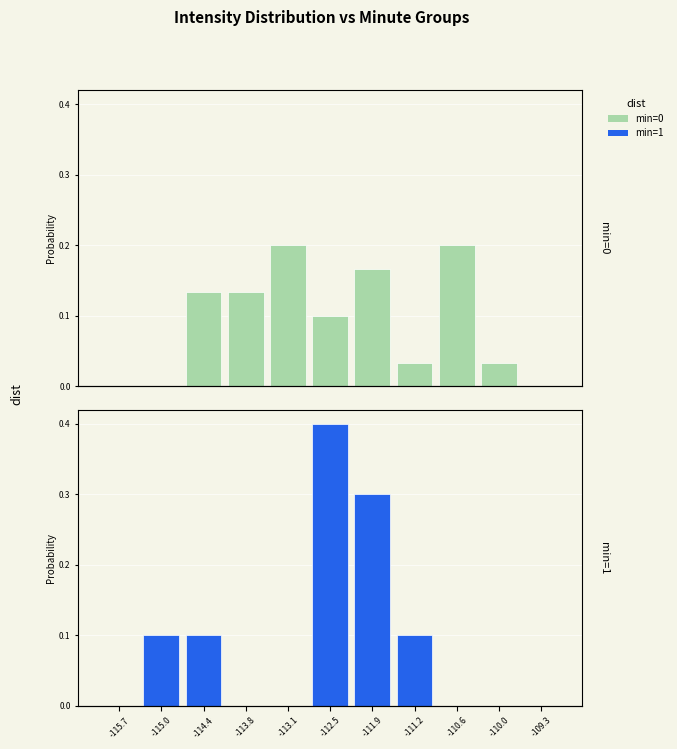

Is the value of min=0 at -110.6 greater than the value of min=1 at -109.3?

Yes